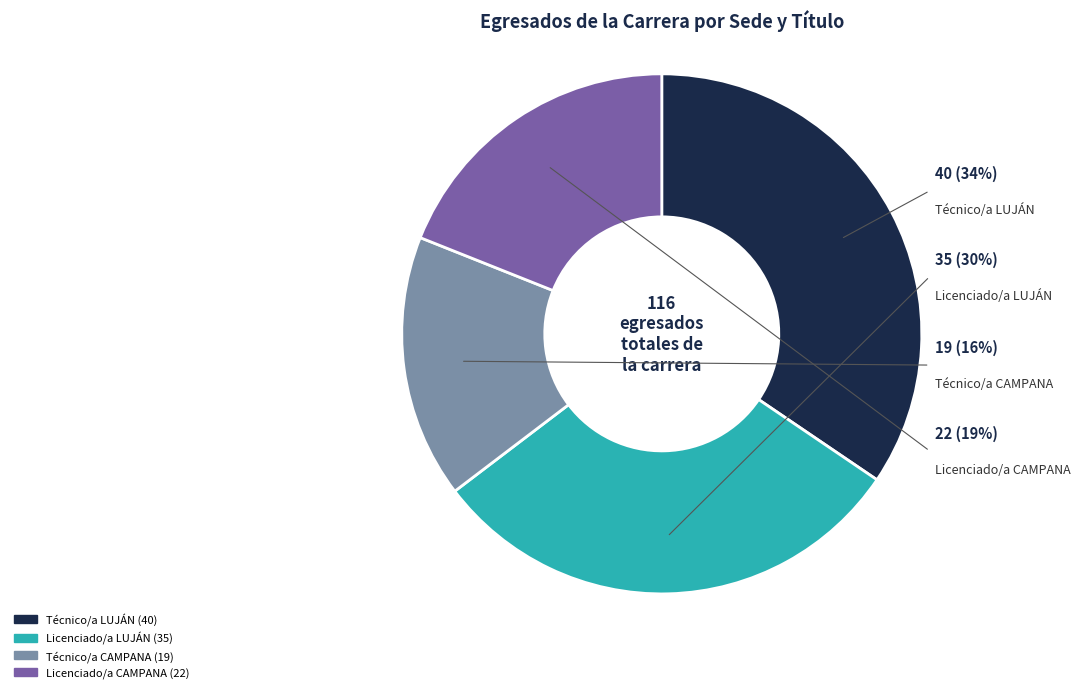

True or false: Técnico/a CAMPANA accounts for 16% of the total.

True